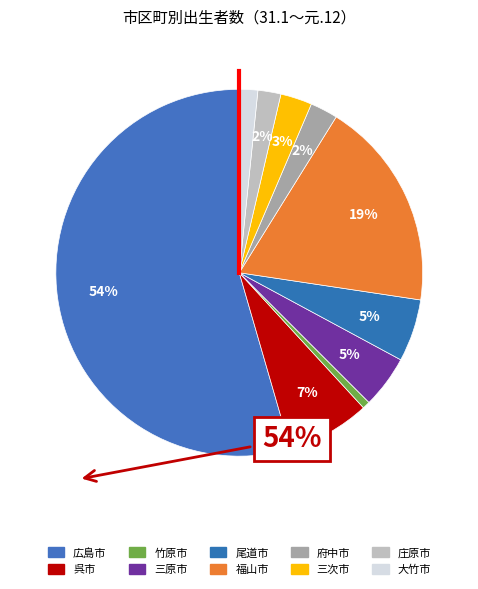

Is there any slice that represents more than half of the pie?

Yes